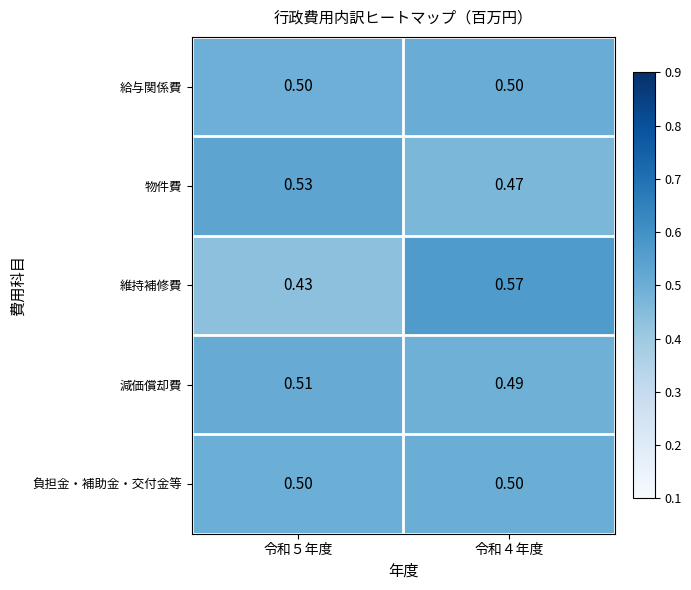

Which series changed the most between 令和５年度 and 令和４年度?

維持補修費